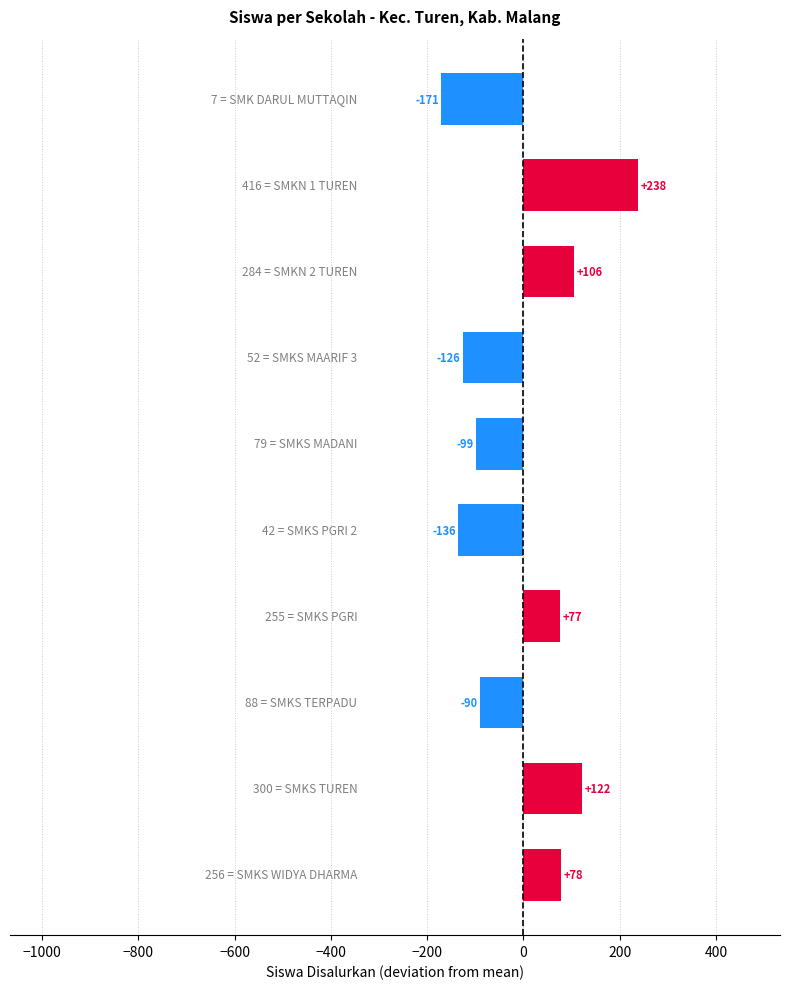

What is the difference between the maximum and minimum values?

409.0